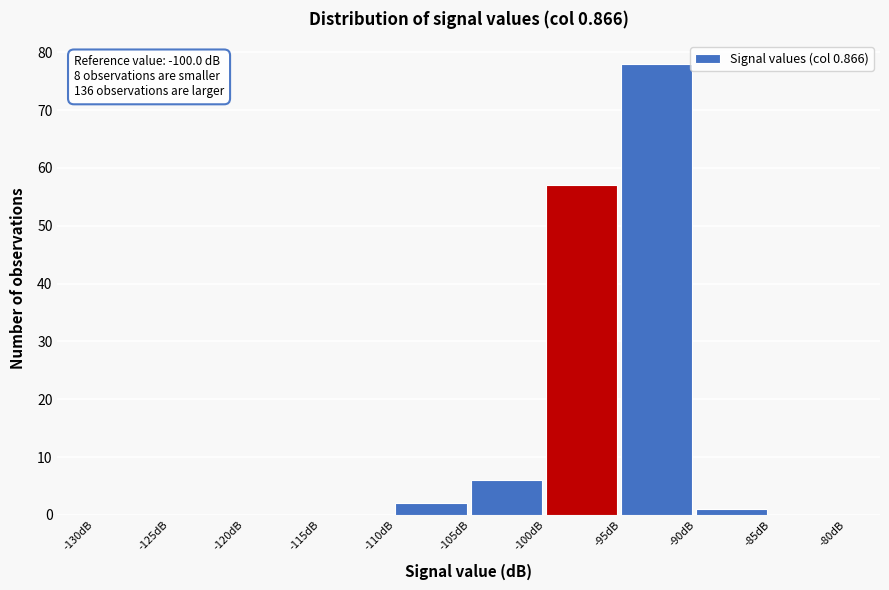

Which range on the x-axis has the tallest bar?

-95 to -90